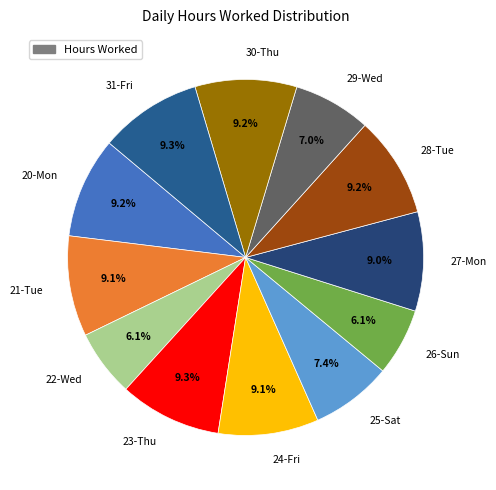

What is the total percentage of 21-Tue and 31-Fri?

18.4%